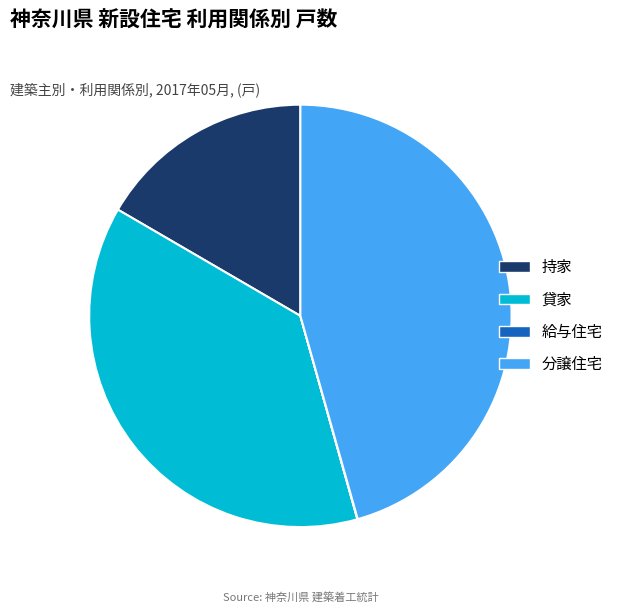

Do 貸家 and 持家 together represent more than half of the pie?

Yes